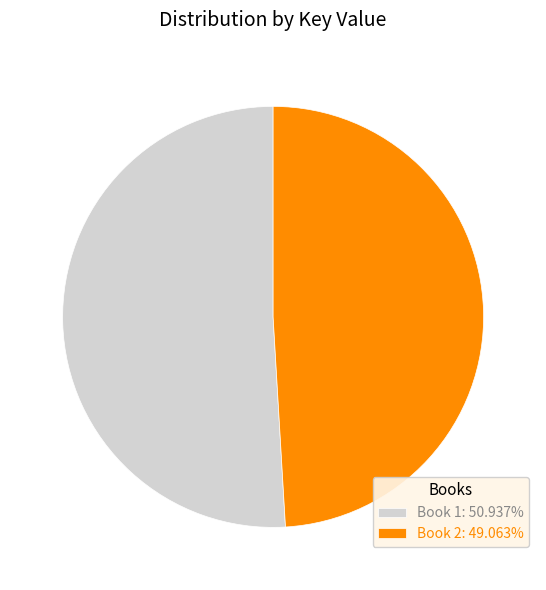

How many segments does this pie chart have?

2